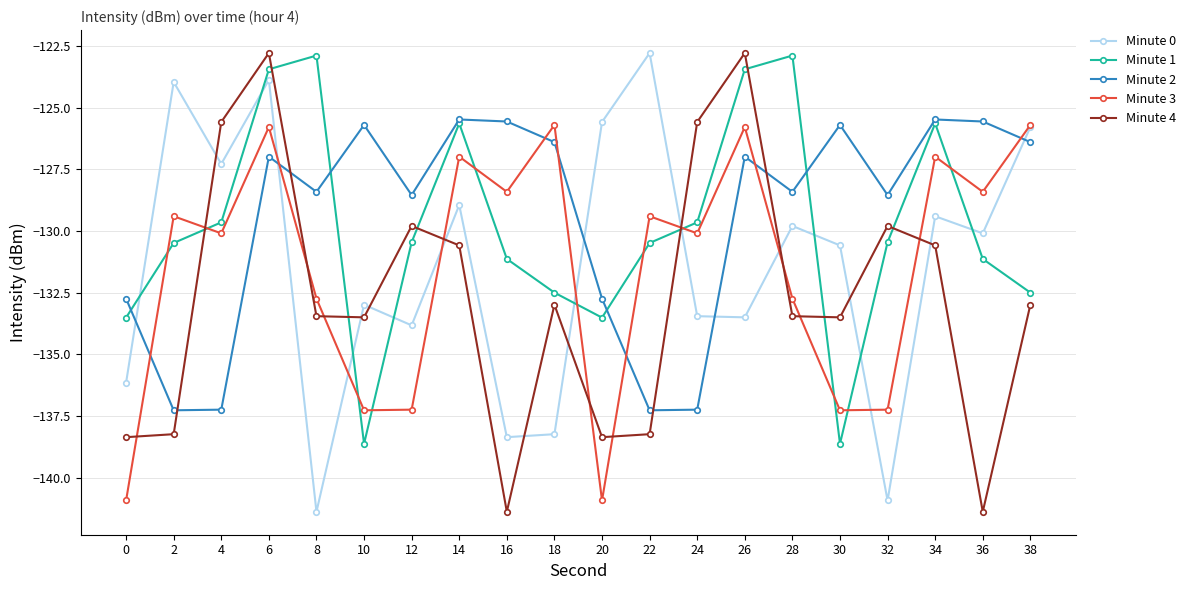

True or false: Minute 2 and Minute 4 cross at least once.

True